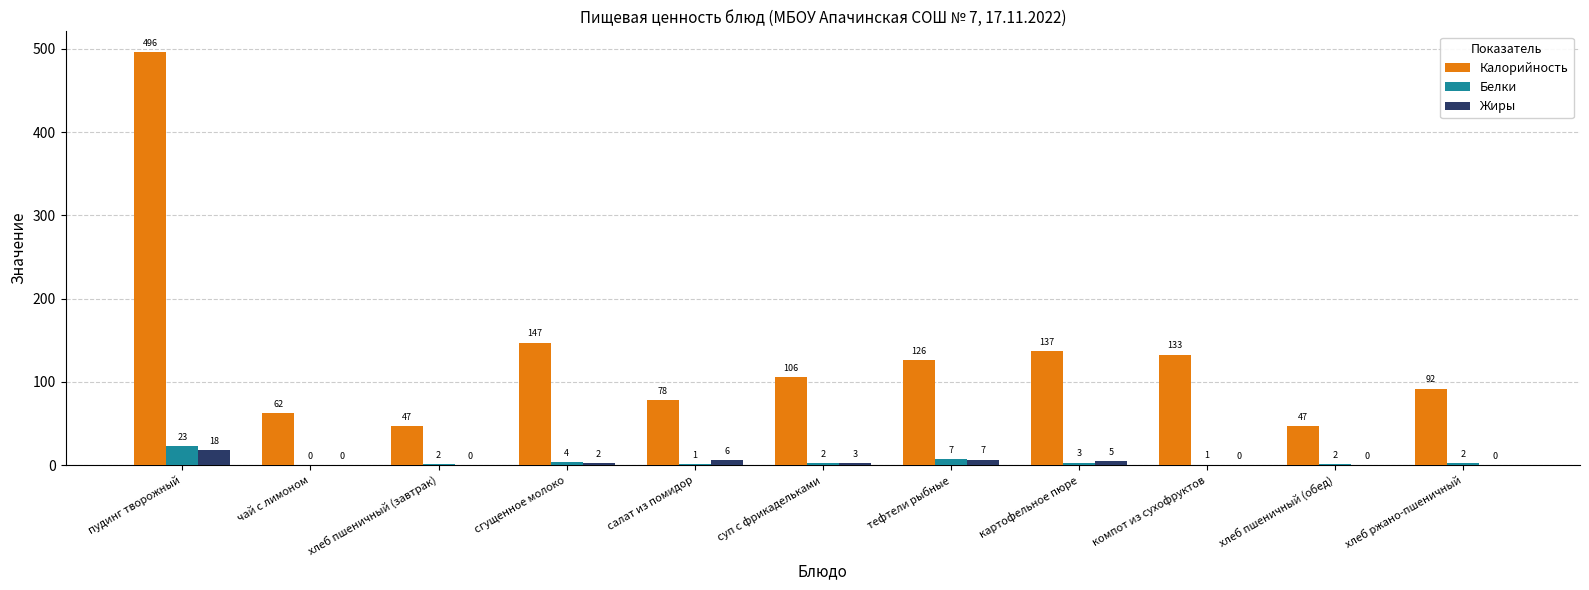

What is the label of the 8th bar from the left?

картофельное пюре